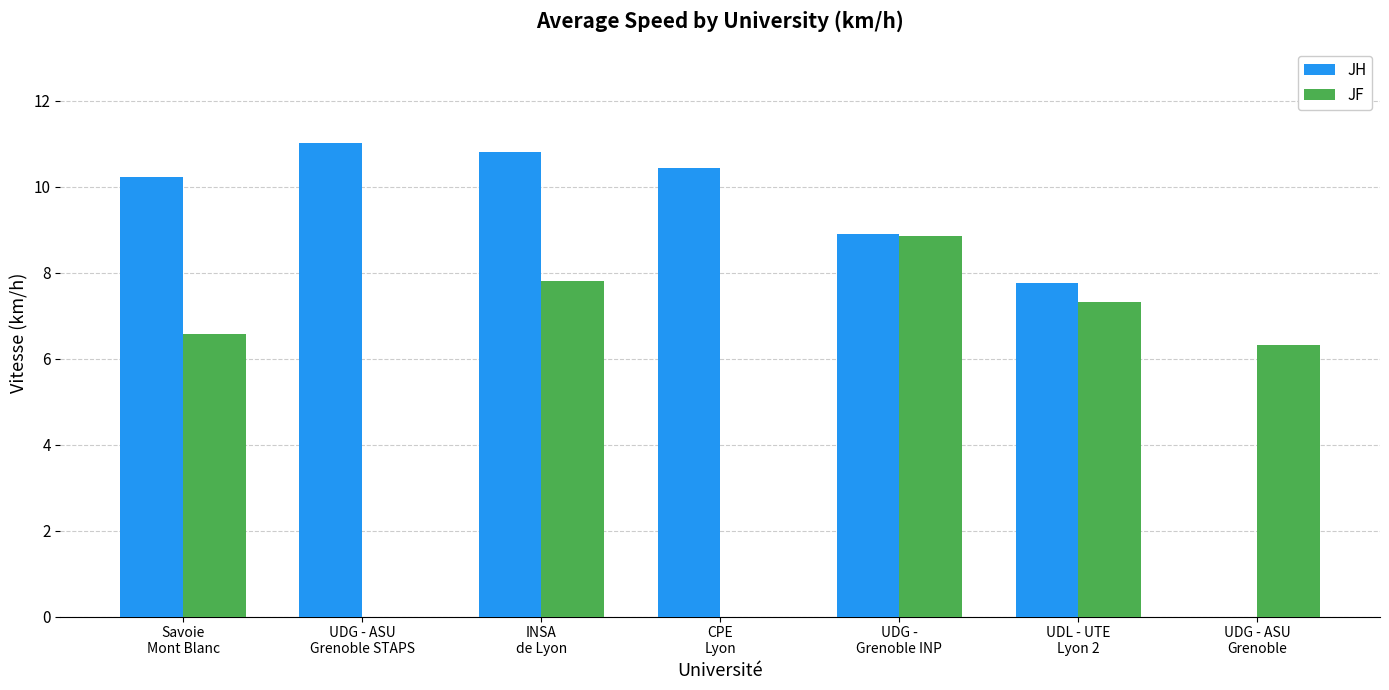

How many groups of bars are there?

7